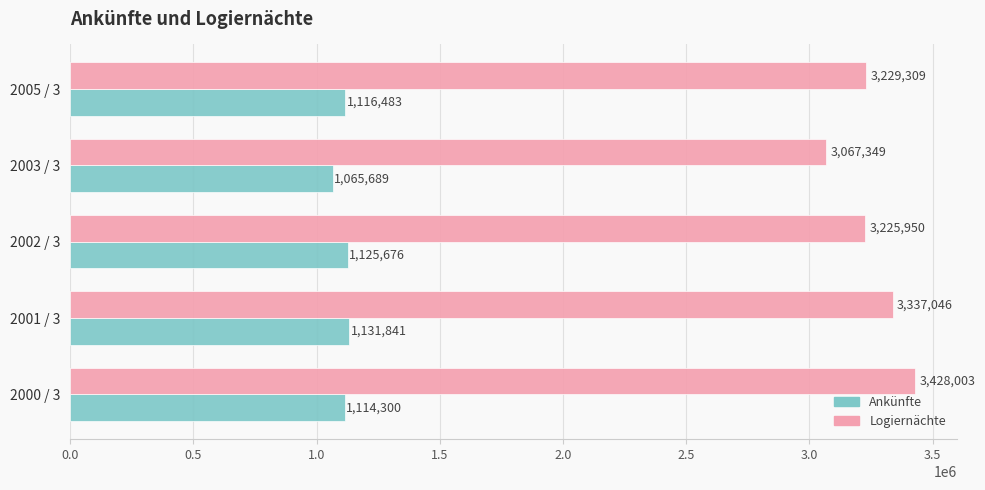

The Ankünfte series shows 1733858 at 2005 / 3. True or false?

False